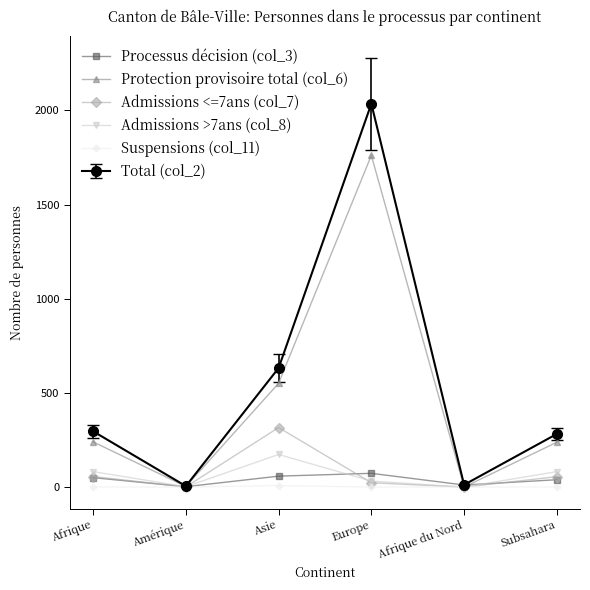

How many interior local valleys does the Admissions <=7ans (col_7) series have?

2